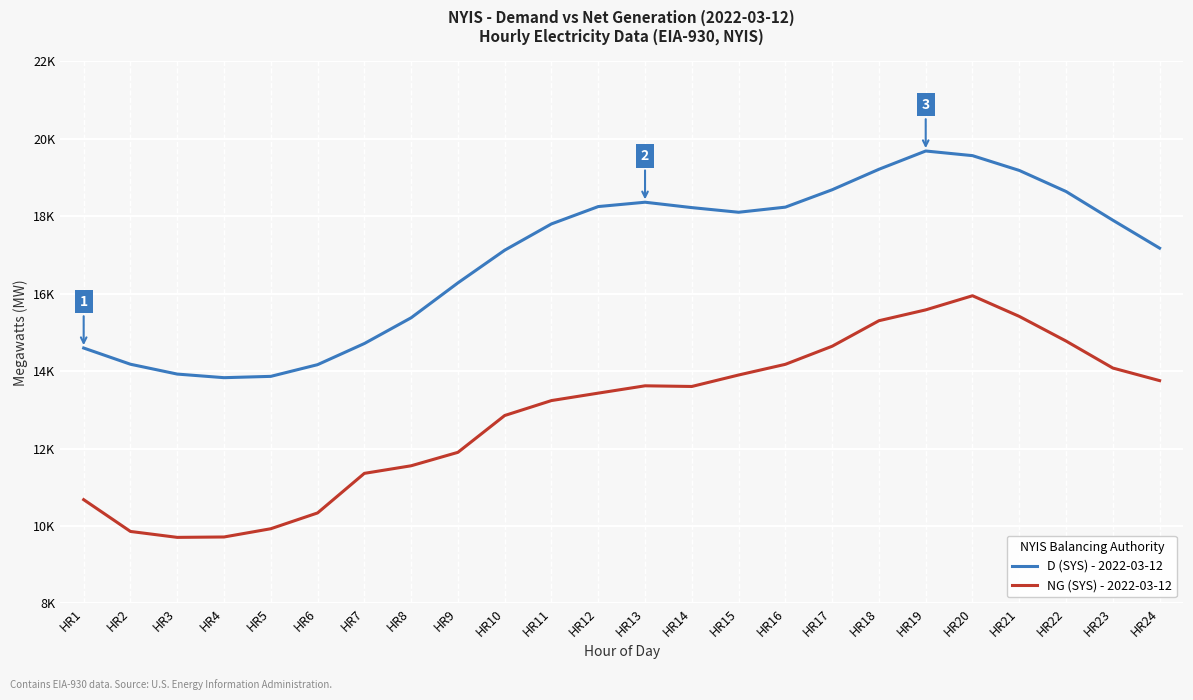

Between HR2 and HR16, which series saw the biggest shift?

NG (SYS) - 2022-03-12